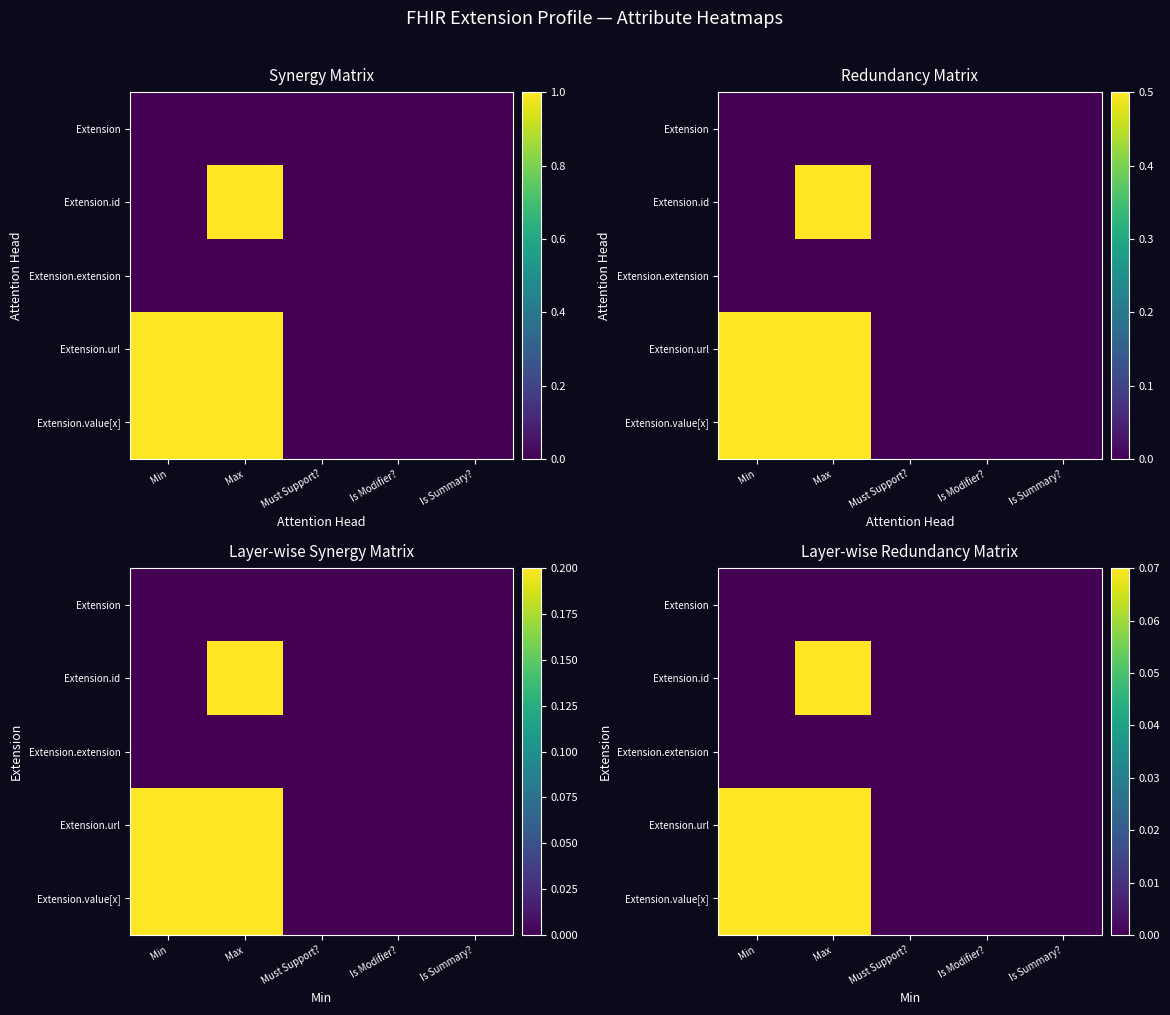

Rank the series by their maximum value, from highest to lowest.

Extension.id, Extension.url, Extension.value[x], Extension, Extension.extension